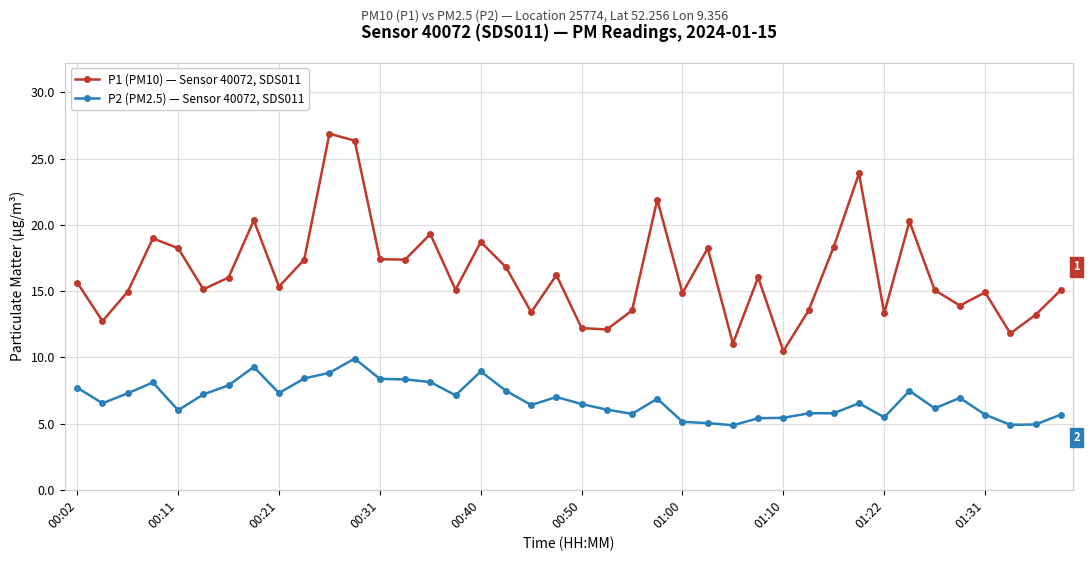

True or false: P1 (PM10) — Sensor 40072, SDS011 has more than 1 points higher than both neighbors.

True